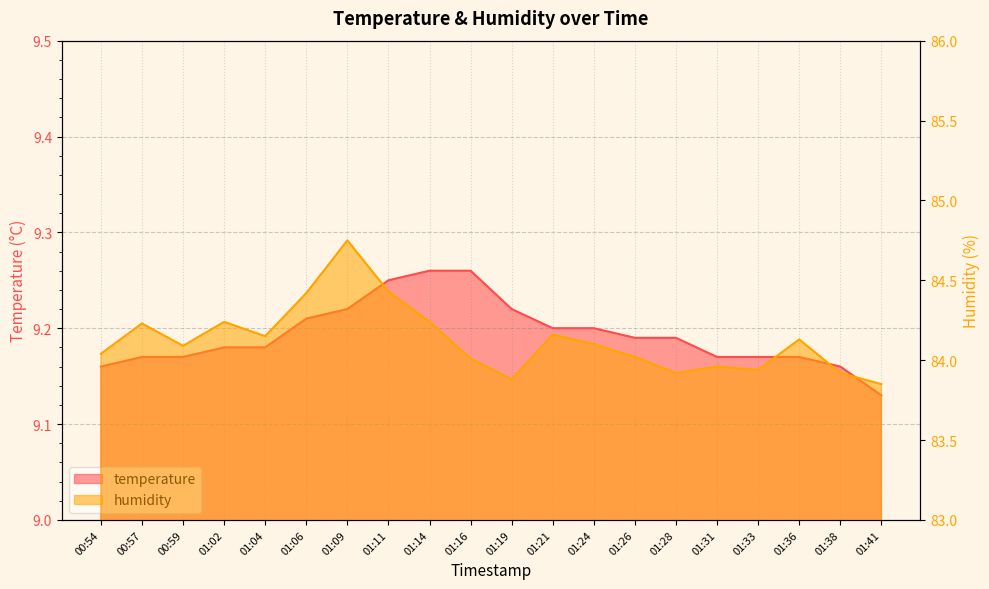

What is the approximate value of humidity at 01:24?

84.1